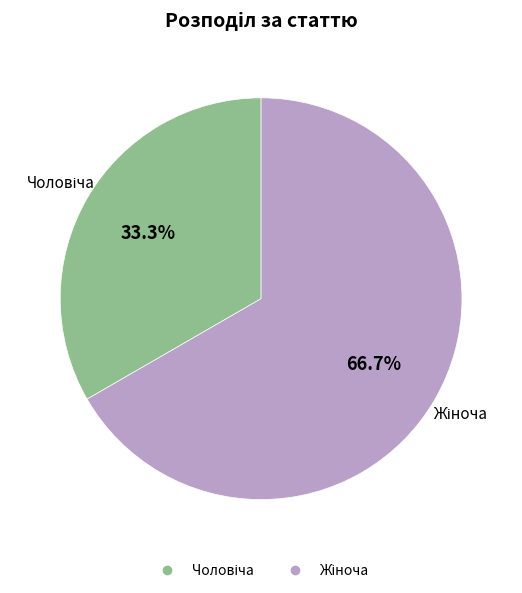

Count the number of slices in the pie.

2